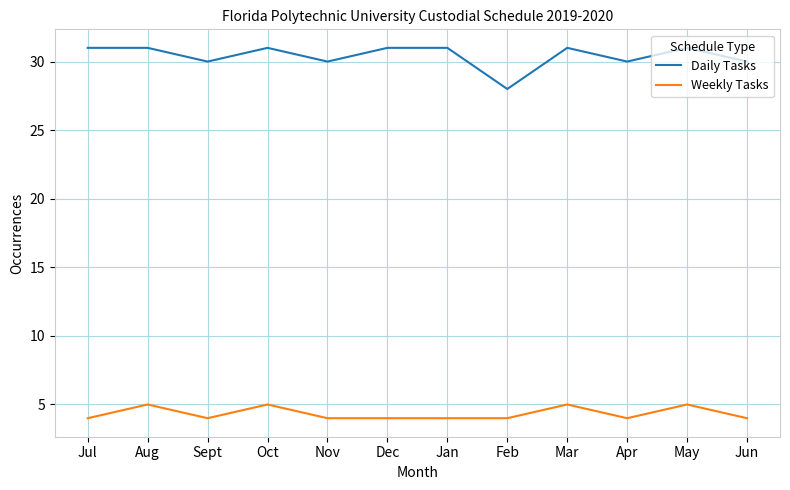

The value of Weekly Tasks at Nov is 1. True or false?

False